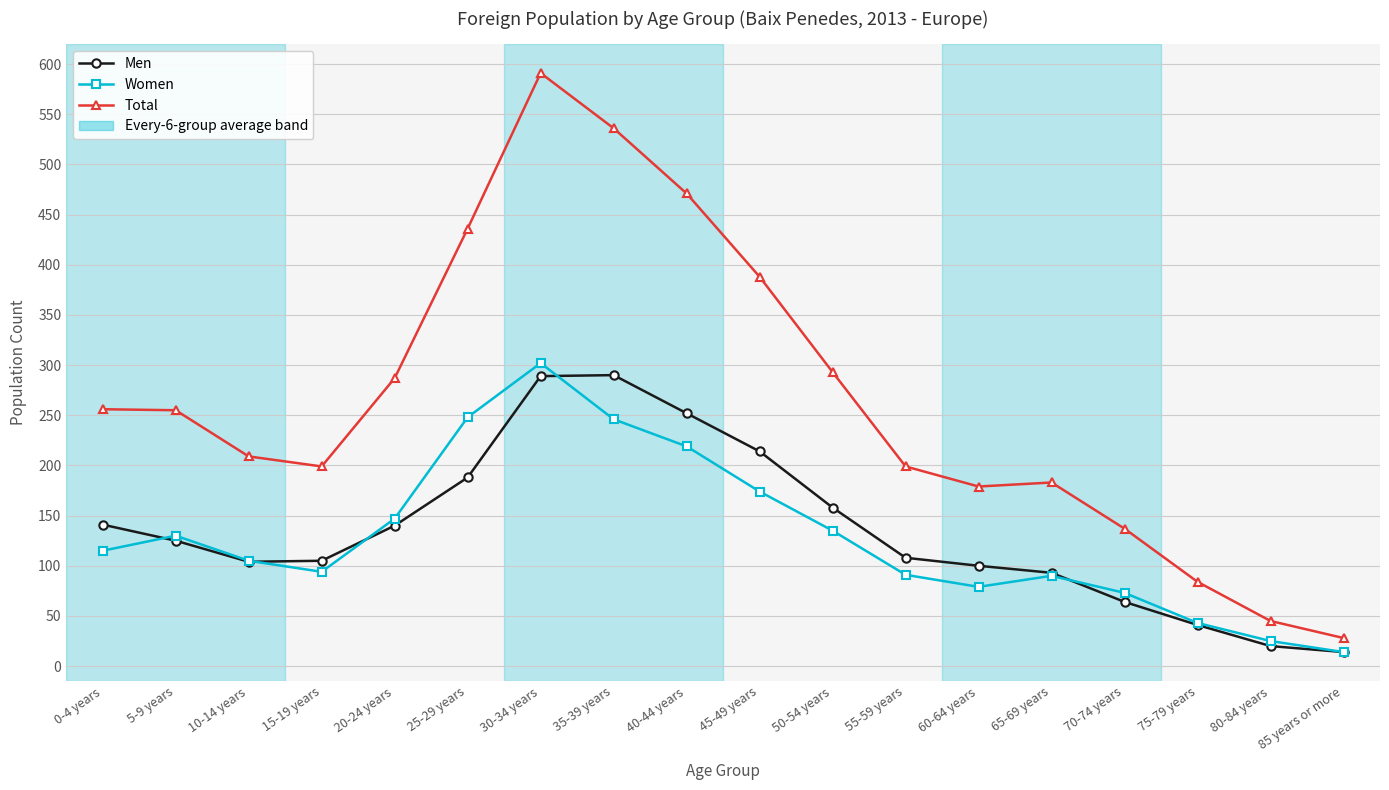

Does the chart display data point markers on the line(s)?

Yes